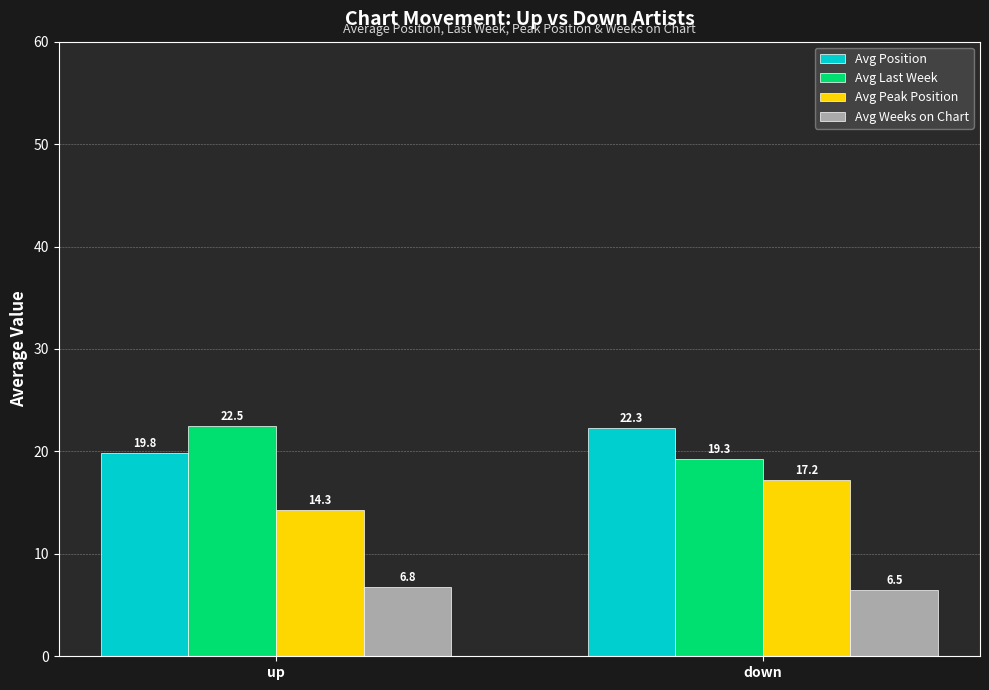

The value of Avg Peak Position at down is 10.9. True or false?

False